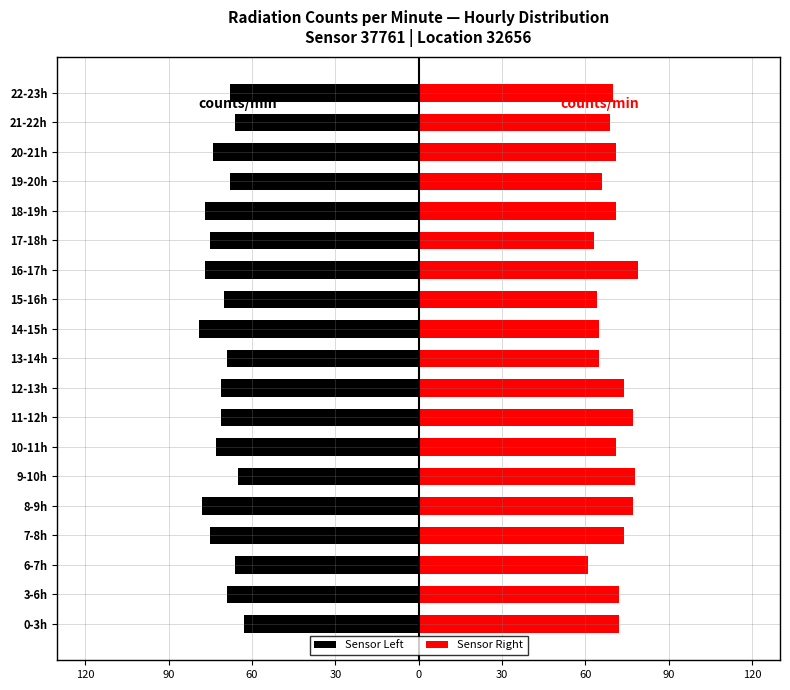

Reading left to right, what are all the values shown in this chart?

Sensor Left: -63	-69	-66	-75	-78	-65	-73	-71	-71	-69	-79	-70	-77	-75	-77	-68	-74	-66	-68
Sensor Right: 72	72	61	74	77	78	71	77	74	65	65	64	79	63	71	66	71	69	70